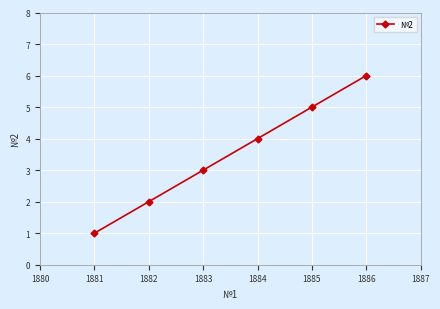

List the labels in order of value, smallest first.

1881, 1882, 1883, 1884, 1885, 1886